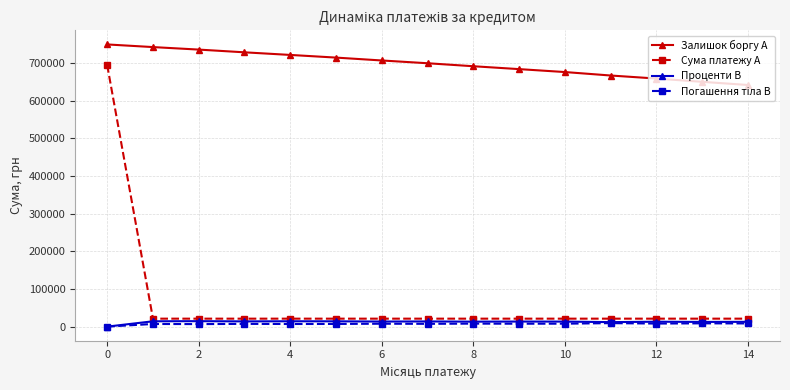

At how many categories does at least one series exceed 399521?

15